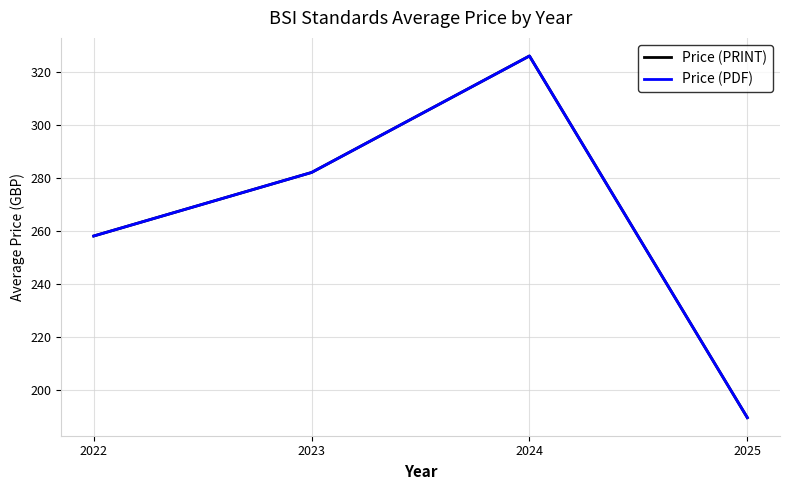

Does the chart display data point markers on the line(s)?

No